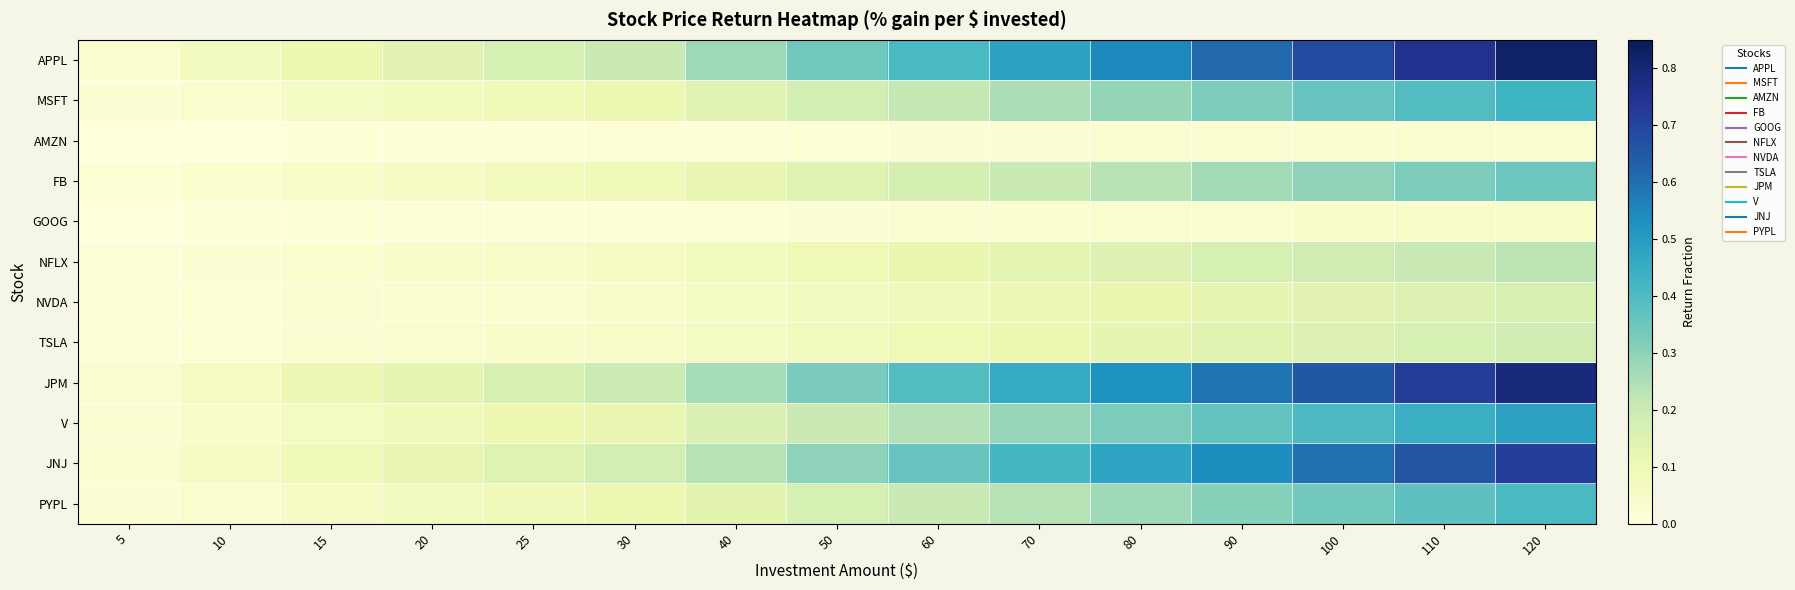

Reading left to right, what are all the values shown in this chart?

APPL: 5=0.0	10=0.1	15=0.1	20=0.1	25=0.2	30=0.2	40=0.3	50=0.3	60=0.4	70=0.5	80=0.5	90=0.6	100=0.7	110=0.8	120=0.8
MSFT: 5=0.0	10=0.0	15=0.1	20=0.1	25=0.1	30=0.1	40=0.1	50=0.2	60=0.2	70=0.2	80=0.3	90=0.3	100=0.4	110=0.4	120=0.4
AMZN: 5=0.0	10=0.0	15=0.0	20=0.0	25=0.0	30=0.0	40=0.0	50=0.0	60=0.0	70=0.0	80=0.0	90=0.0	100=0.0	110=0.0	120=0.0
FB: 5=0.0	10=0.0	15=0.0	20=0.1	25=0.1	30=0.1	40=0.1	50=0.1	60=0.2	70=0.2	80=0.2	90=0.3	100=0.3	110=0.3	120=0.4
GOOG: 5=0.0	10=0.0	15=0.0	20=0.0	25=0.0	30=0.0	40=0.0	50=0.0	60=0.0	70=0.0	80=0.0	90=0.0	100=0.0	110=0.0	120=0.0
NFLX: 5=0.0	10=0.0	15=0.0	20=0.0	25=0.0	30=0.1	40=0.1	50=0.1	60=0.1	70=0.1	80=0.2	90=0.2	100=0.2	110=0.2	120=0.2
NVDA: 5=0.0	10=0.0	15=0.0	20=0.0	25=0.0	30=0.0	40=0.1	50=0.1	60=0.1	70=0.1	80=0.1	90=0.1	100=0.1	110=0.2	120=0.2
TSLA: 5=0.0	10=0.0	15=0.0	20=0.0	25=0.0	30=0.0	40=0.1	50=0.1	60=0.1	70=0.1	80=0.1	90=0.1	100=0.2	110=0.2	120=0.2
JPM: 5=0.0	10=0.1	15=0.1	20=0.1	25=0.2	30=0.2	40=0.3	50=0.3	60=0.4	70=0.5	80=0.5	90=0.6	100=0.7	110=0.7	120=0.8
V: 5=0.0	10=0.0	15=0.1	20=0.1	25=0.1	30=0.1	40=0.2	50=0.2	60=0.2	70=0.3	80=0.3	90=0.4	100=0.4	110=0.4	120=0.5
JNJ: 5=0.0	10=0.1	15=0.1	20=0.1	25=0.1	30=0.2	40=0.2	50=0.3	60=0.4	70=0.4	80=0.5	90=0.5	100=0.6	110=0.7	120=0.7
PYPL: 5=0.0	10=0.0	15=0.1	20=0.1	25=0.1	30=0.1	40=0.1	50=0.2	60=0.2	70=0.2	80=0.3	90=0.3	100=0.3	110=0.4	120=0.4